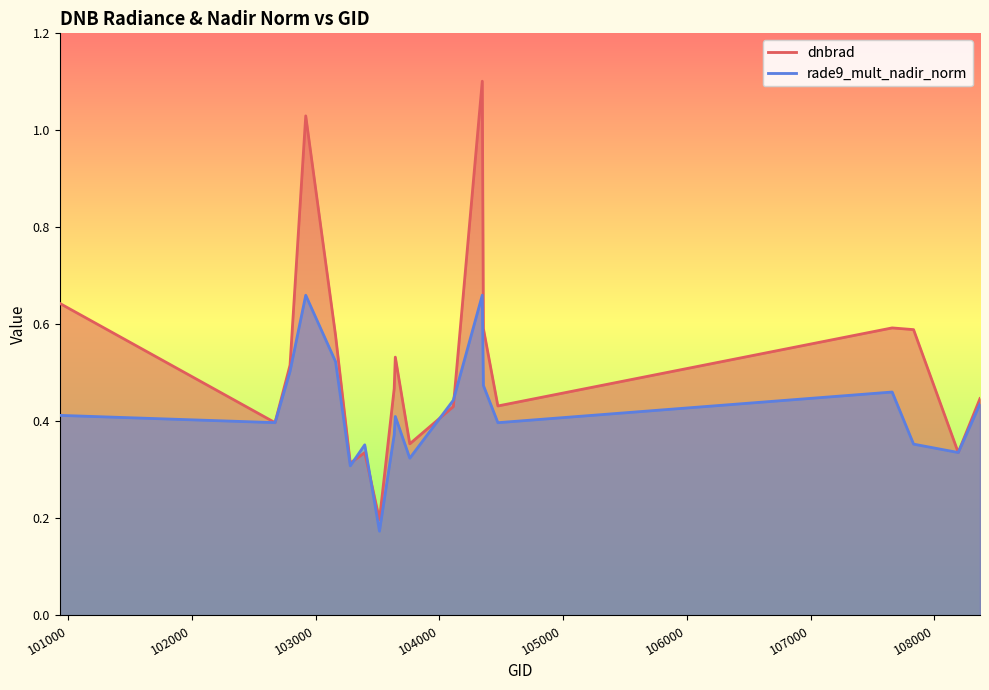

What are all the series names shown in the legend?

dnbrad, rade9_mult_nadir_norm